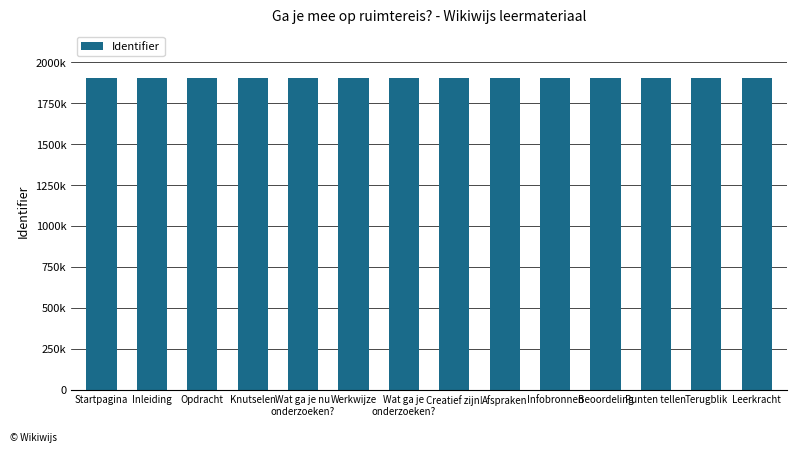

Where does the data first go above 1902199?

Afspraken